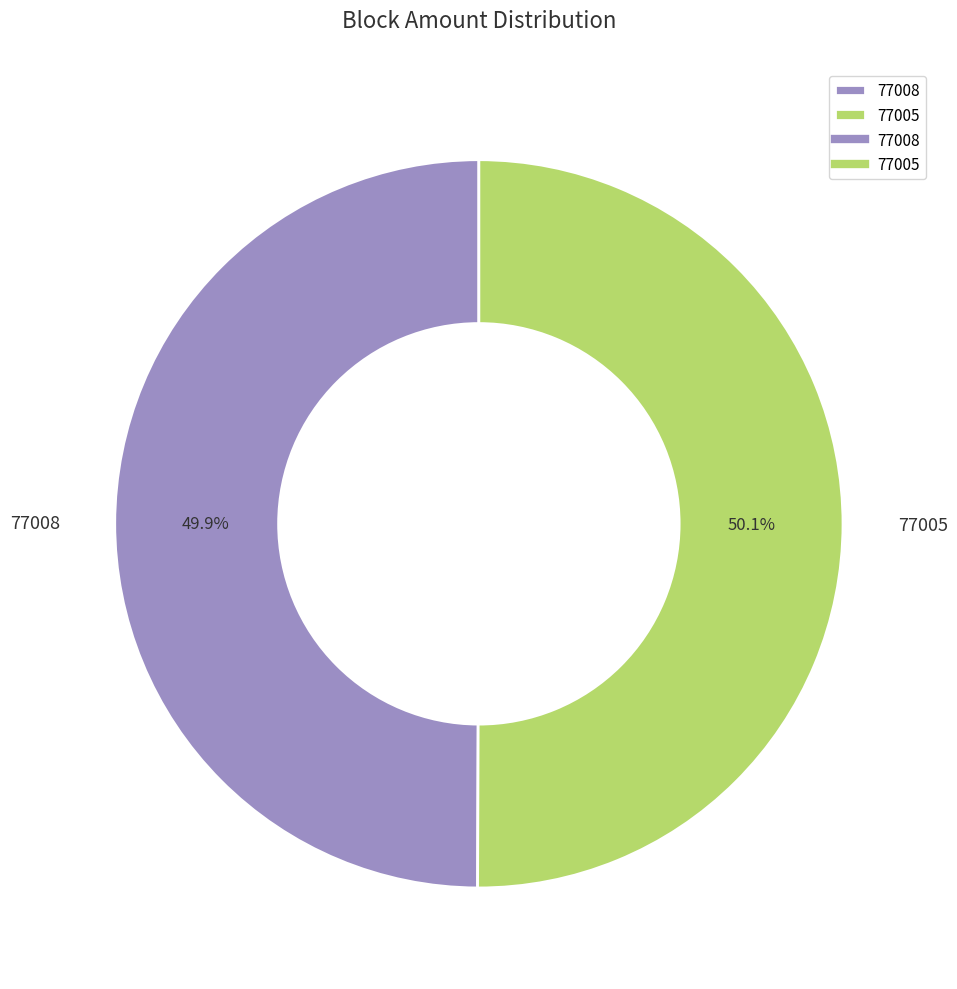

What is the ratio of the value at 77008 to the value at 77005?

1.0